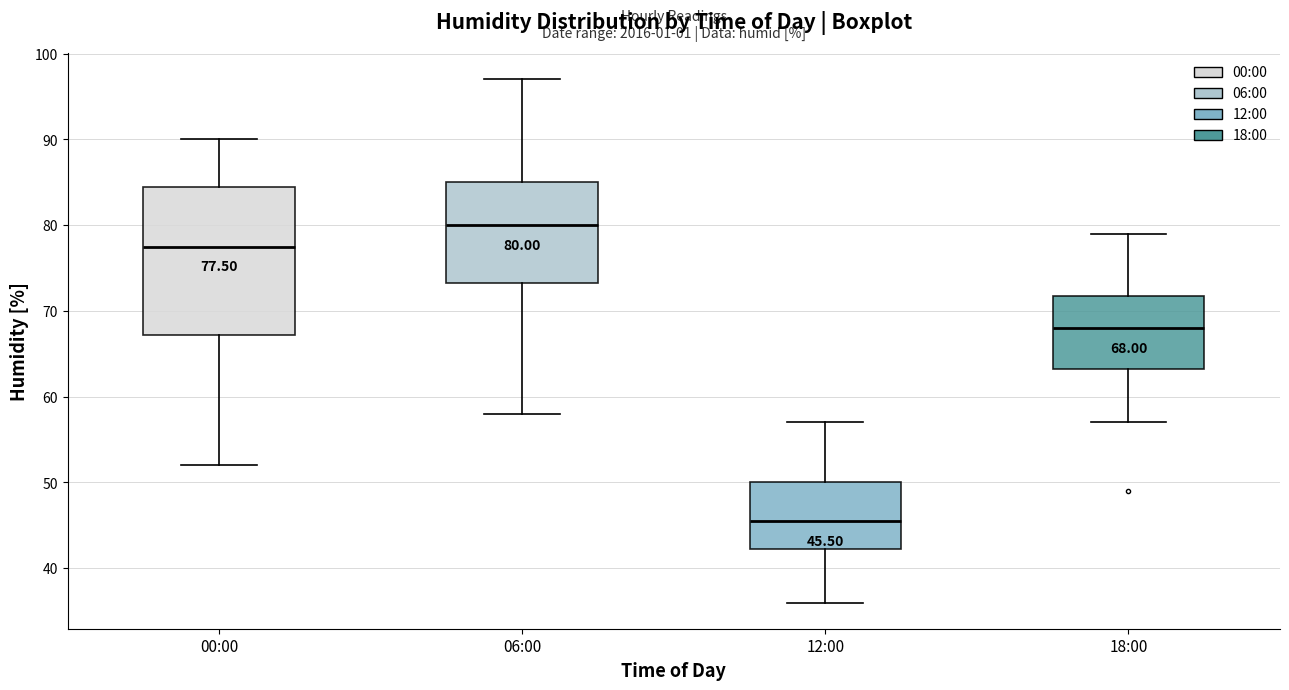

Which box is the tallest, from its lower edge to its upper edge?

00:00